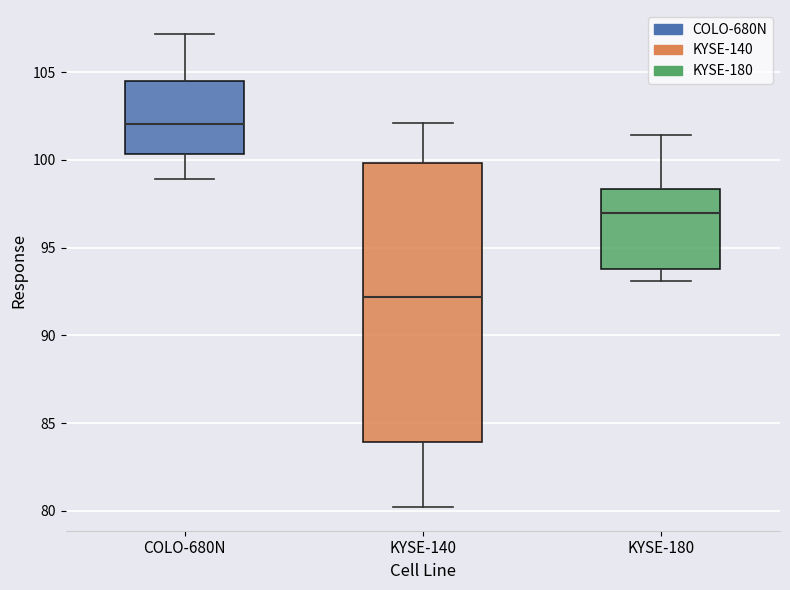

Comparing the boxes themselves (not the whiskers), which one is the tallest?

KYSE-140